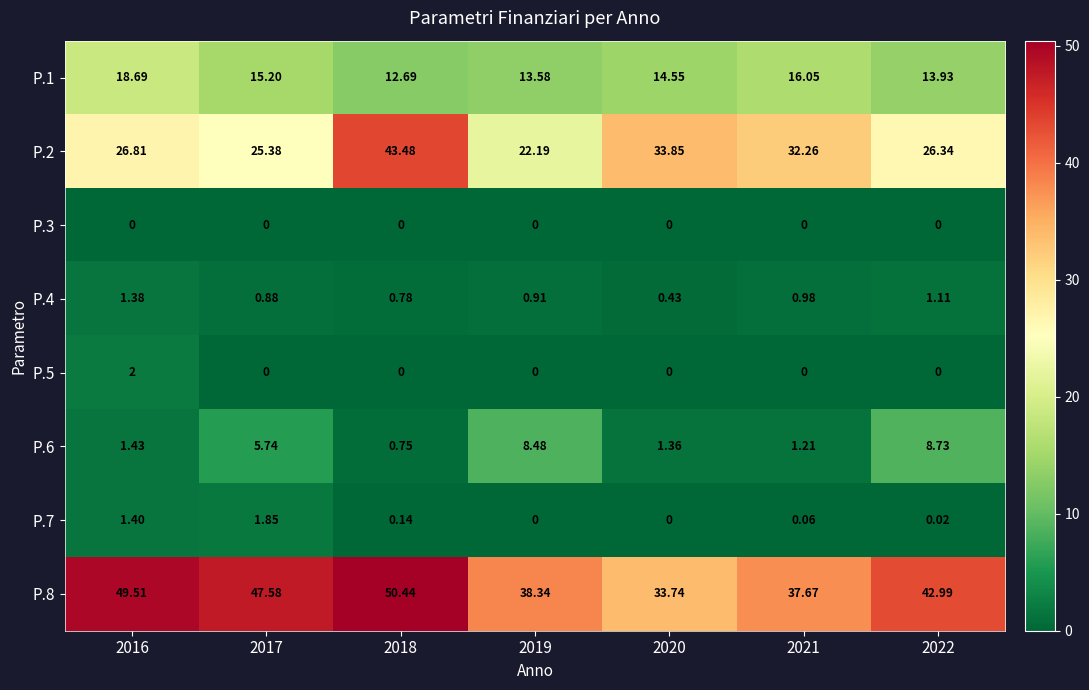

Is the value of P.1 at 2016 greater than the value of P.6 at 2017?

Yes